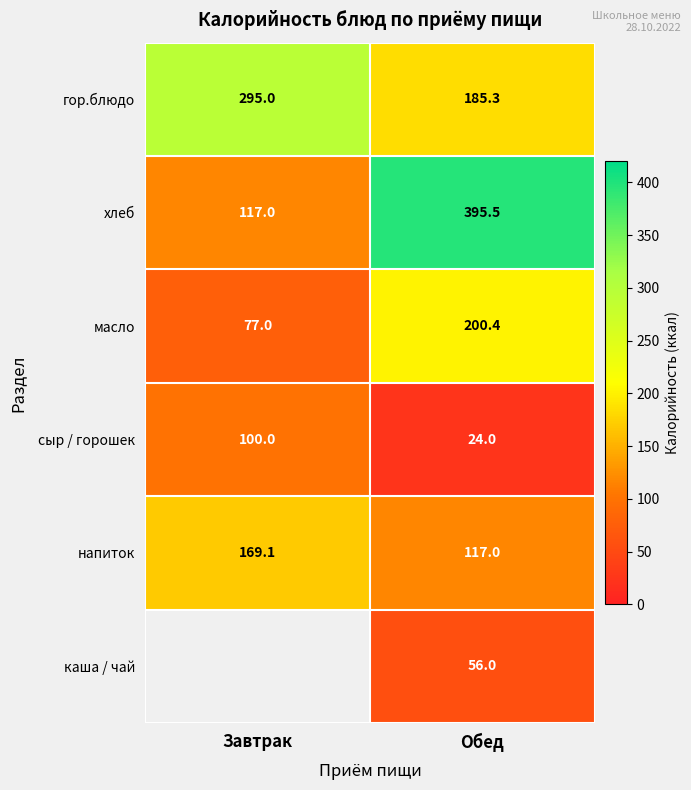

At which label does напиток first exceed 169?

Завтрак